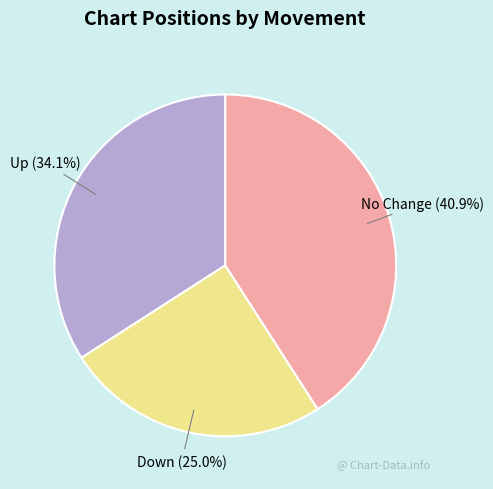

Is there a majority slice in this chart?

No